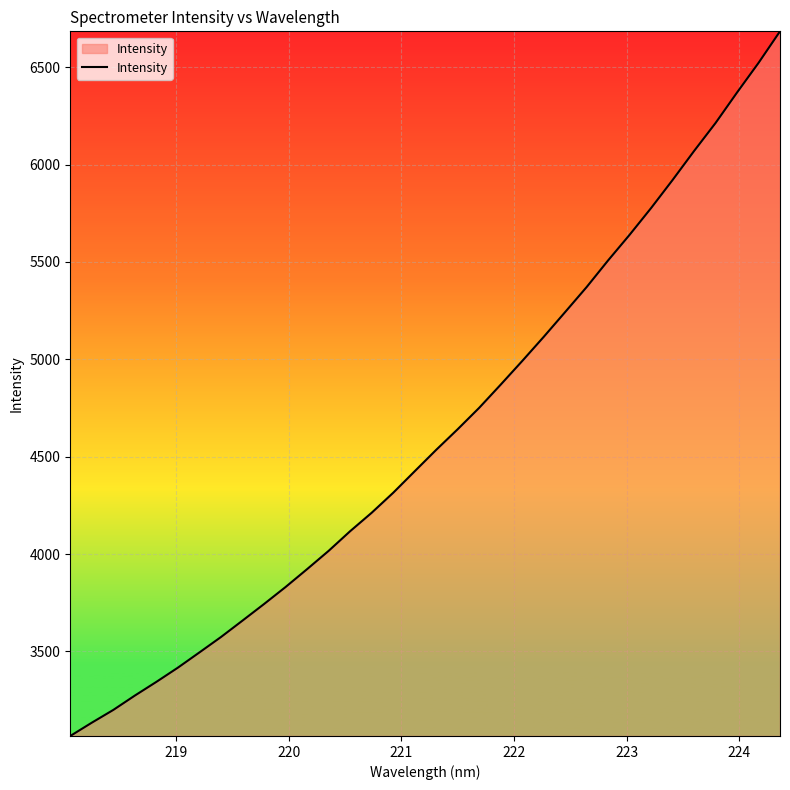

What is the sum of all values?

156966.6